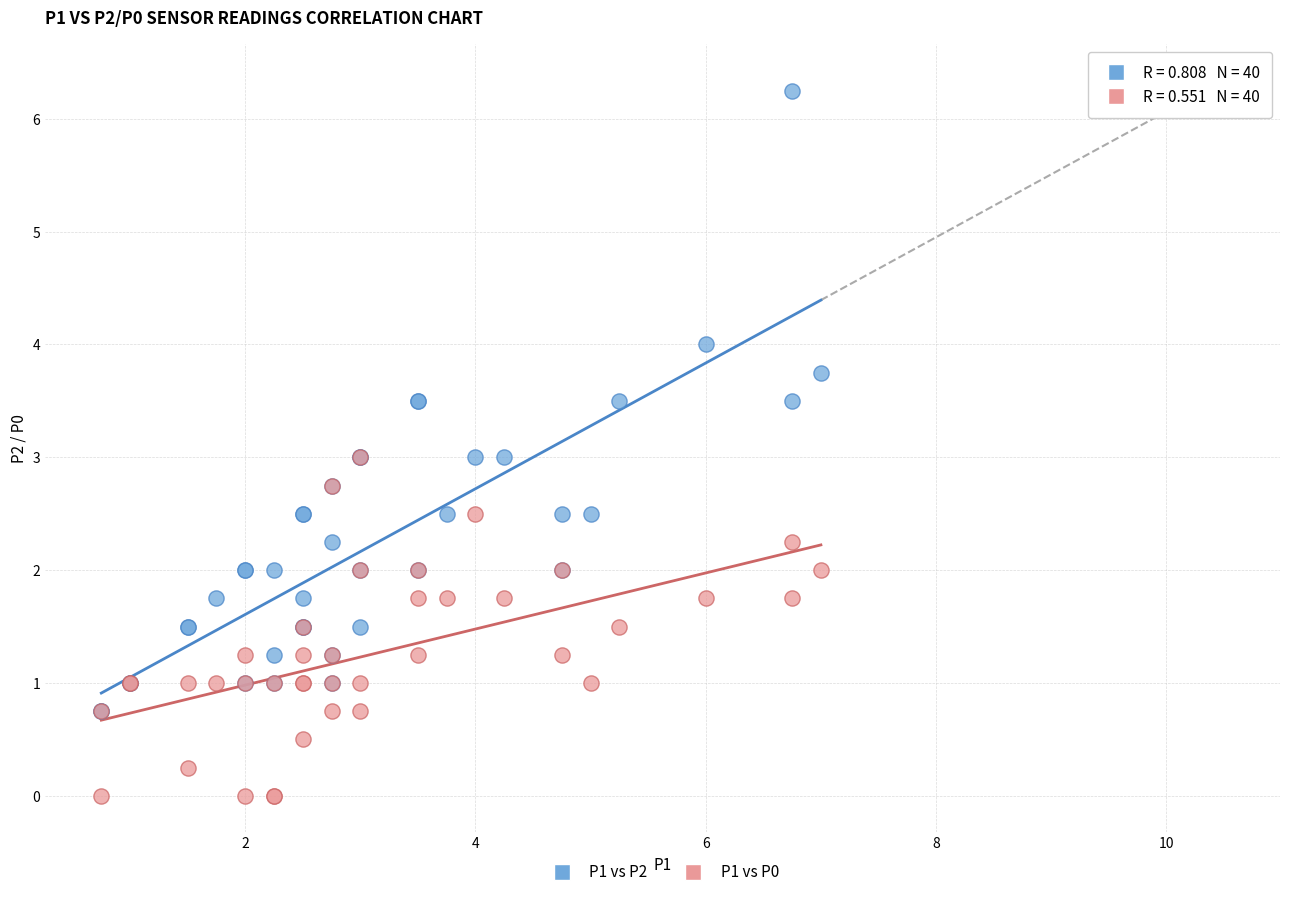

Which series contains the highest Y value?

P1 vs P2